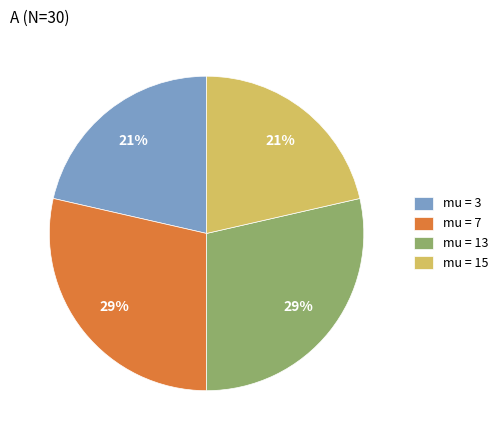

Is it true that mu = 15 is 14% of the pie?

False